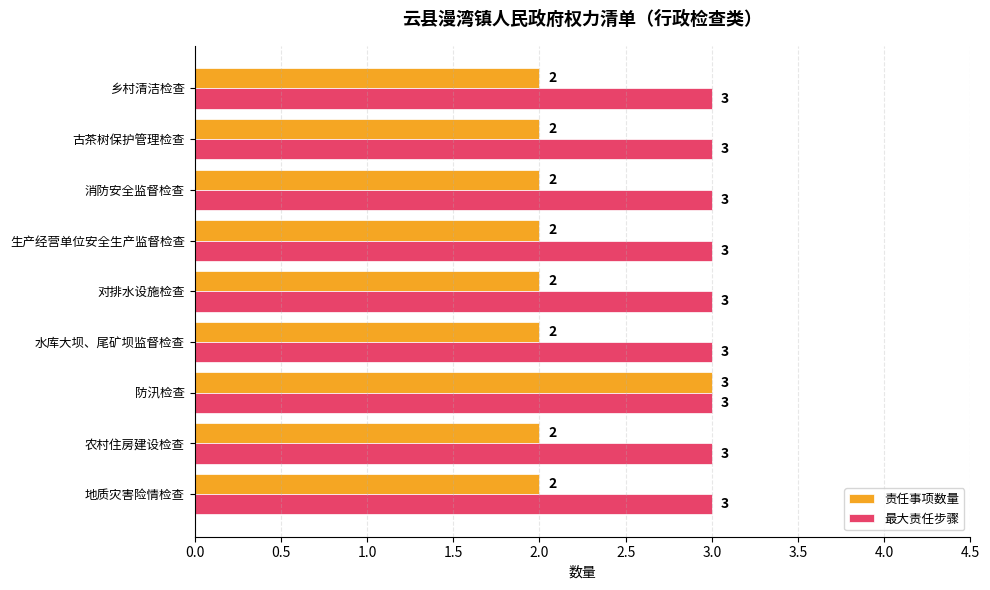

The value of 最大责任步骤 at 水库大坝、尾矿坝监督检查 is 3. True or false?

True